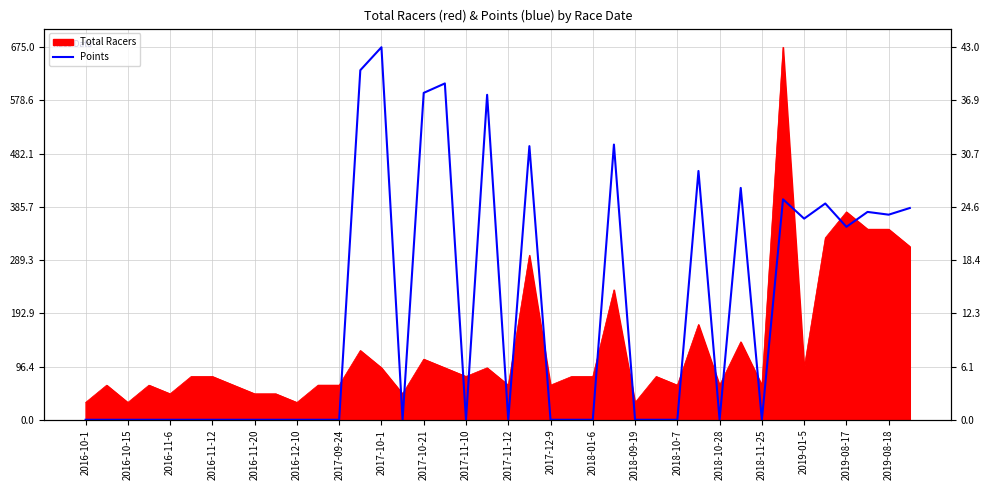

How many data points are above 0?

16